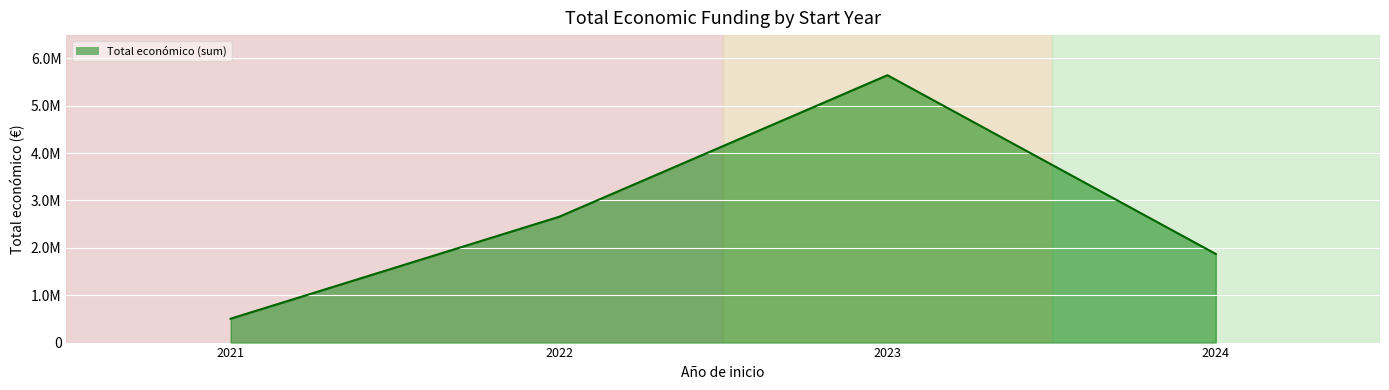

Is this an area chart (filled region under the line)?

Yes